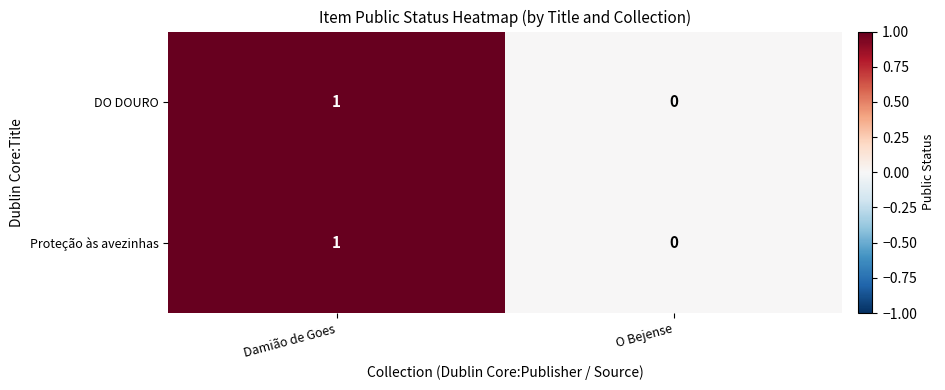

Is the value of Proteção às avezinhas at Damião de Goes greater than the value of DO DOURO at O Bejense?

Yes